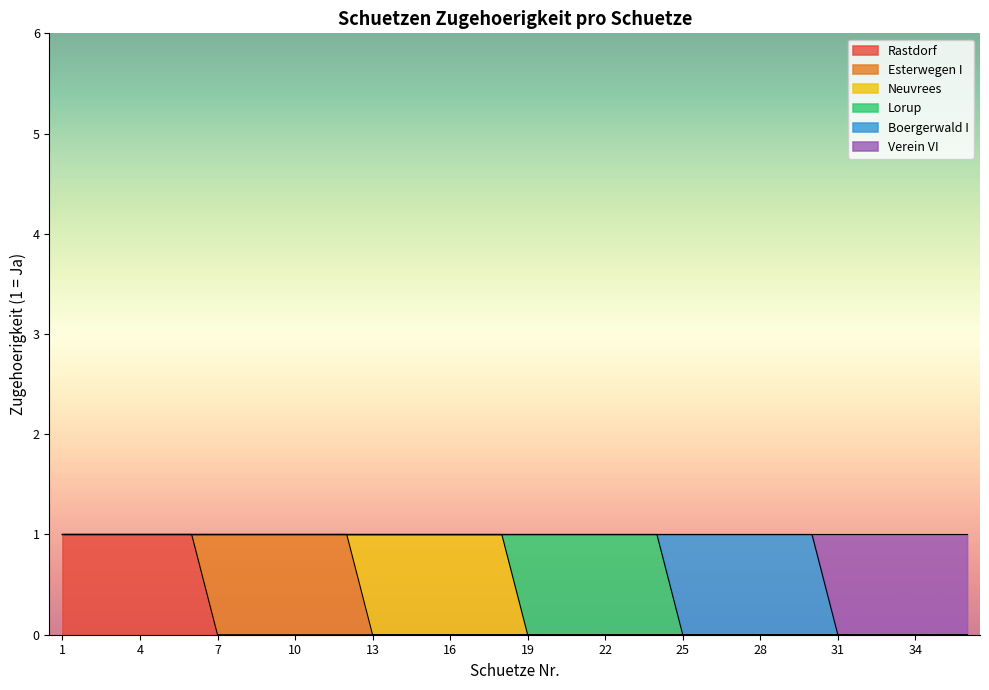

Rank the categories by Lorup value from highest to lowest.

19, 20, 21, 22, 23, 24, 1, 2, 3, 4, 5, 6, 7, 8, 9, 10, 11, 12, 13, 14, 15, 16, 17, 18, 25, 26, 27, 28, 29, 30, 31, 32, 33, 34, 35, 36